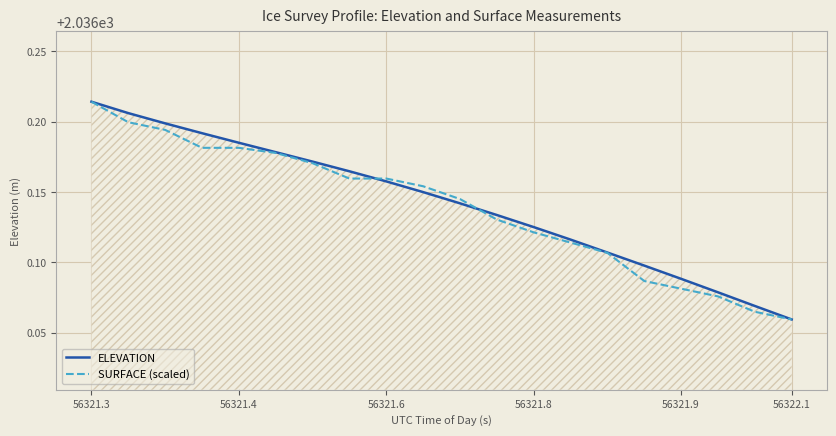

Where is SURFACE (scaled) nearest to the value 2036?

56322.1